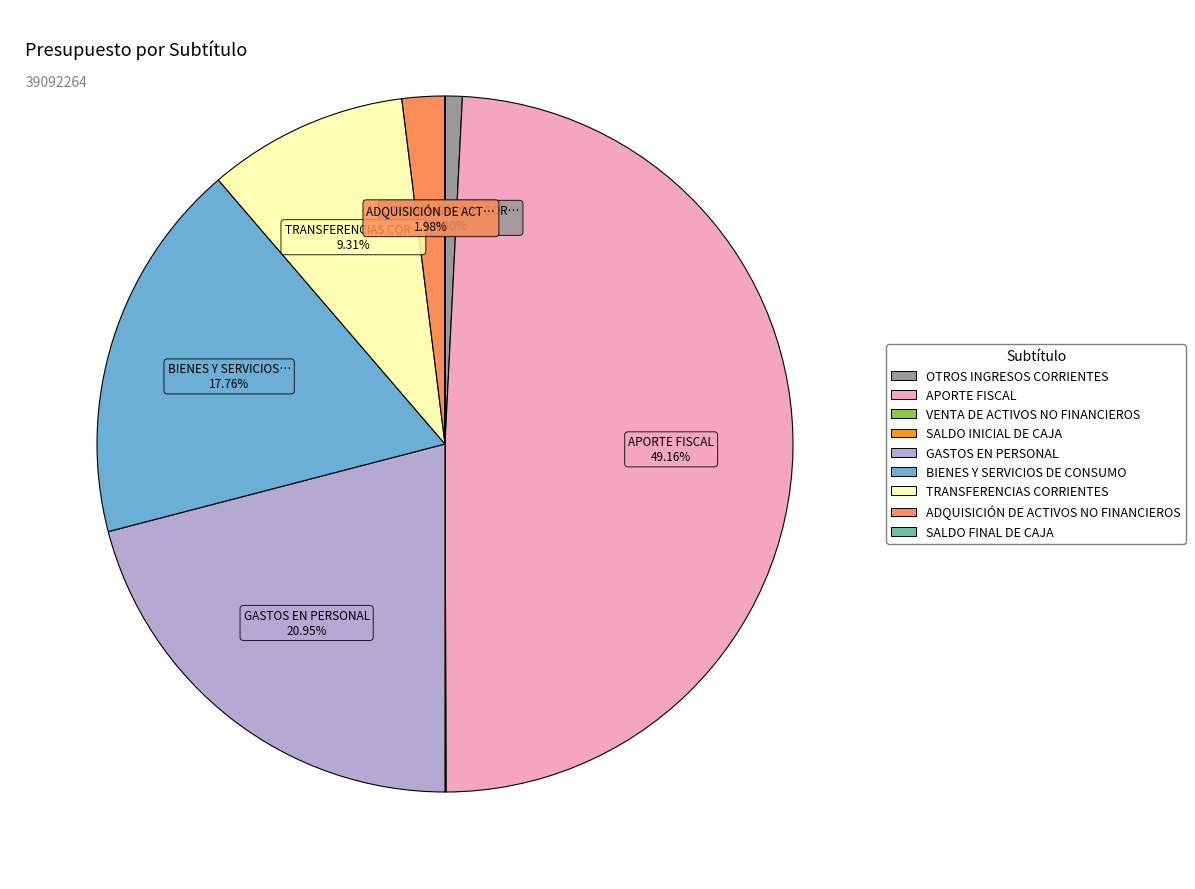

Is it true that APORTE FISCAL is 56% of the pie?

False